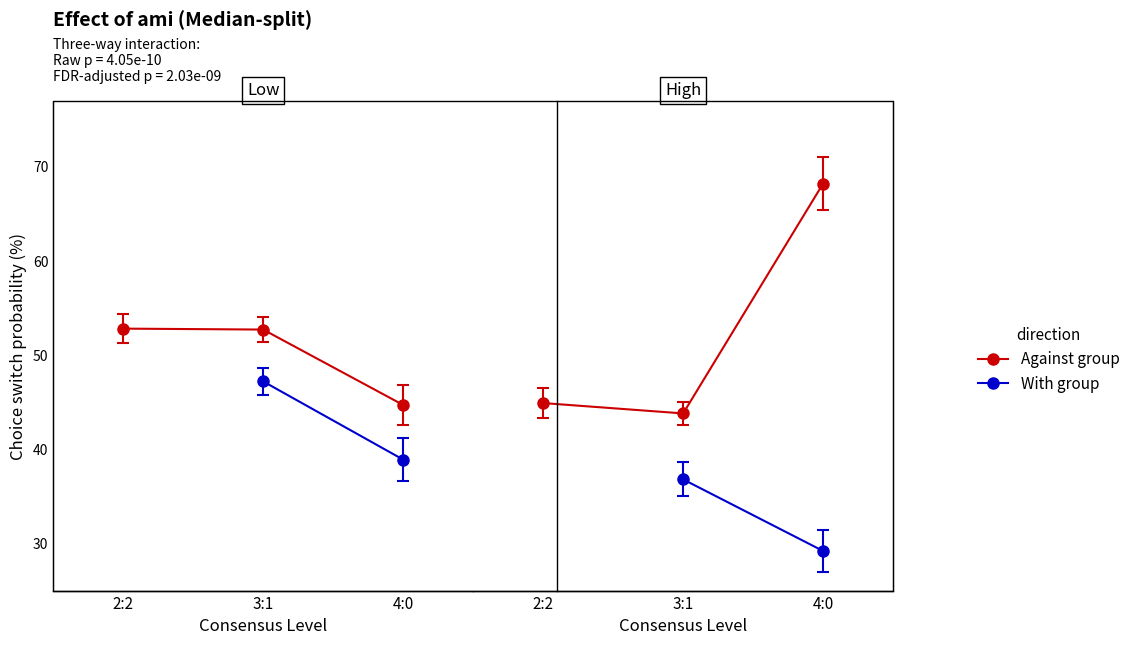

True or false: With group has more than 1 points higher than both neighbors.

False